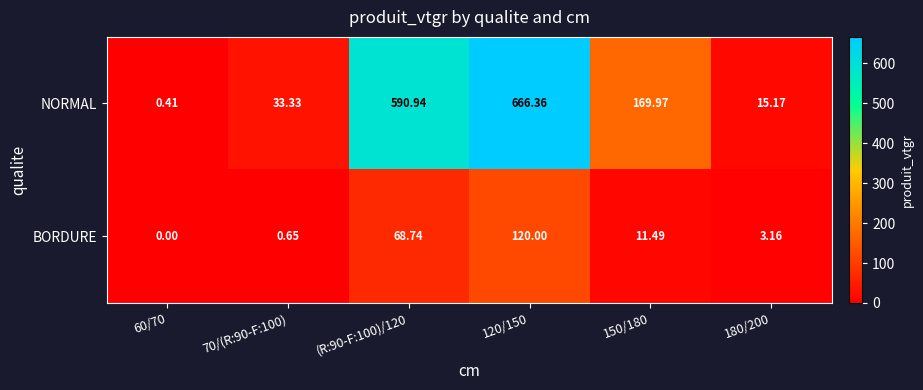

Which series has the largest range (max minus min)?

NORMAL